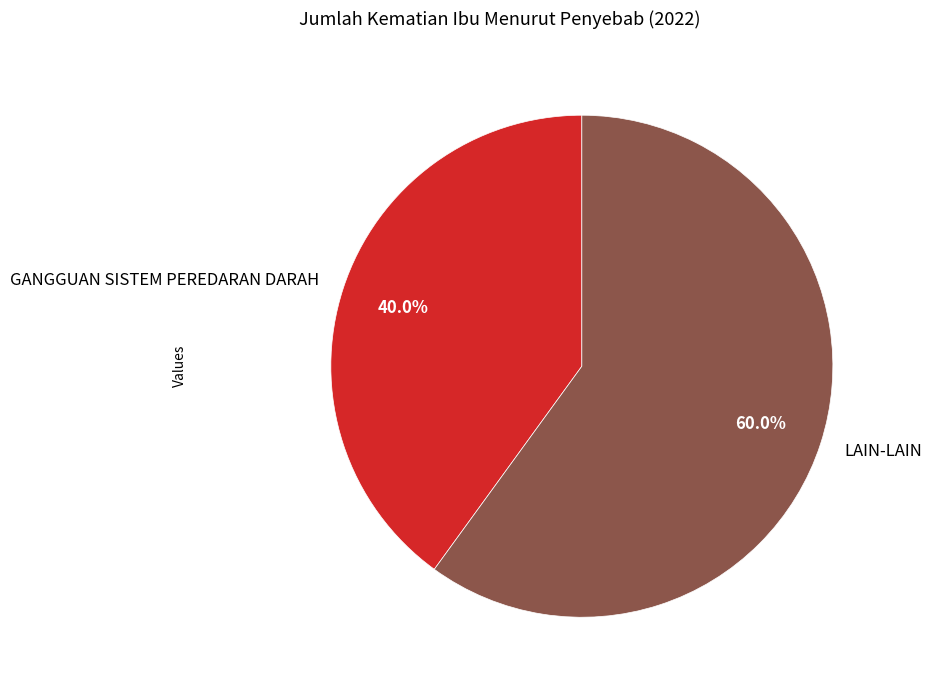

Combined, what portion of the pie is GANGGUAN SISTEM PEREDARAN DARAH and LAIN-LAIN?

100.0%